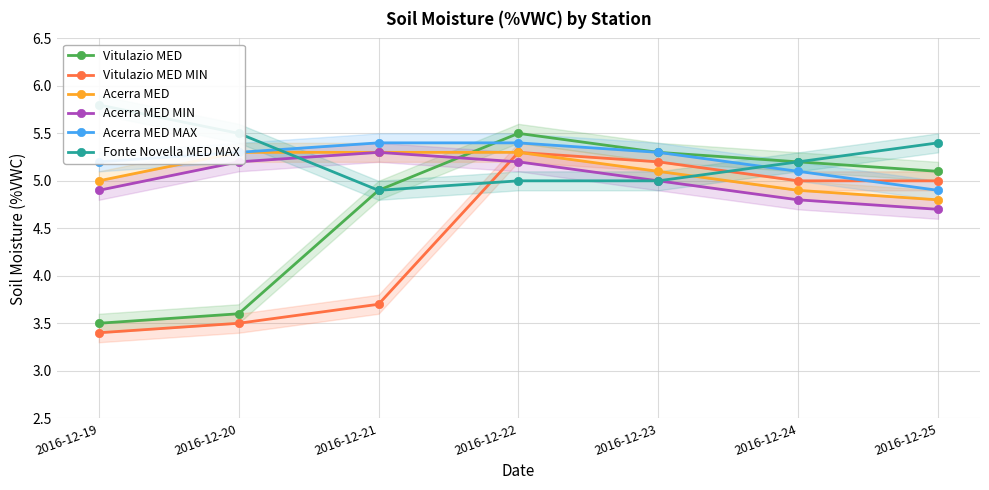

What is the total value across all series at 2016-12-19?

27.8